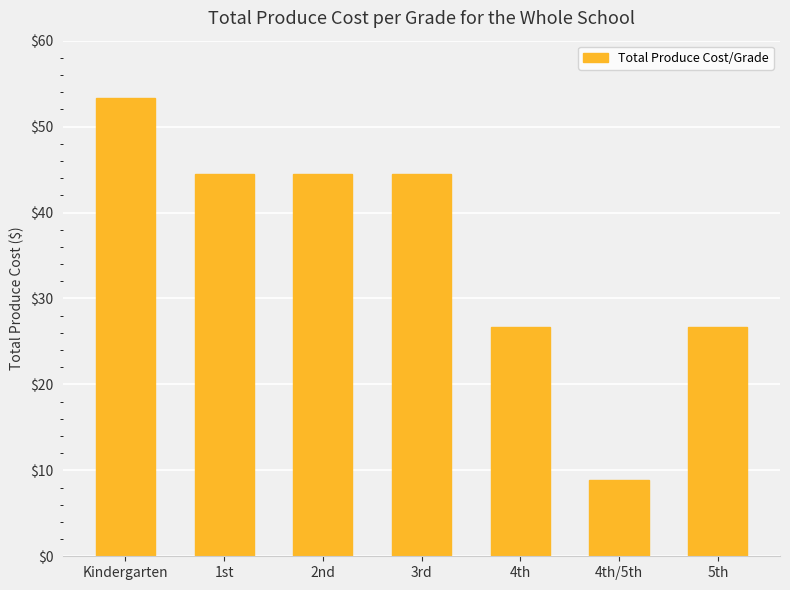

What is the label of the 1st bar from the left?

Kindergarten